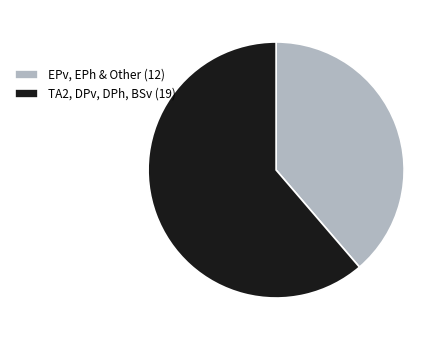

Which has a higher value, EPv, EPh & Other (12) or TA2, DPv, DPh, BSv (19)?

TA2, DPv, DPh, BSv (19)